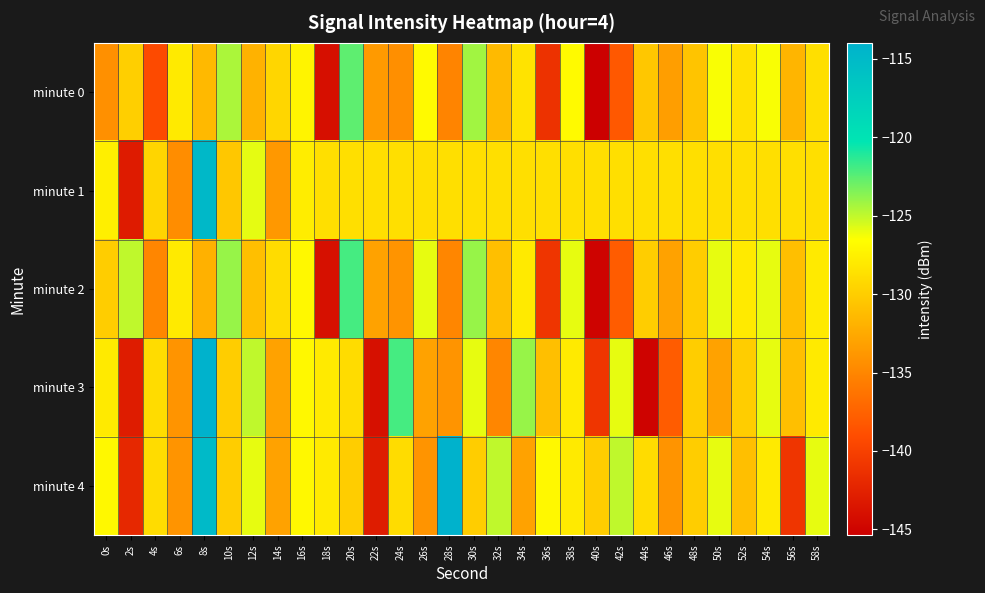

At which category does the chart reach its minimum across all series?

40s